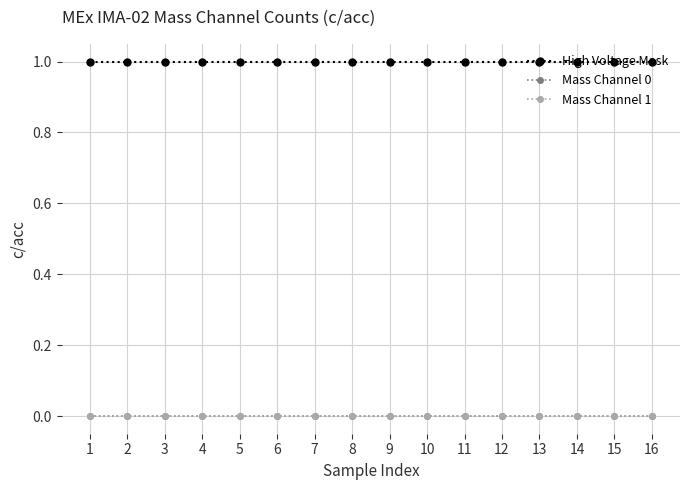

Read the High Voltage Mask value at 13.

1